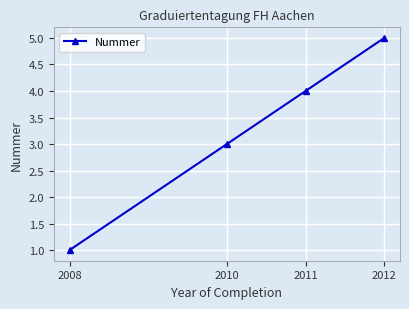

The chart shows a value of 5 at 2012. True or false?

True